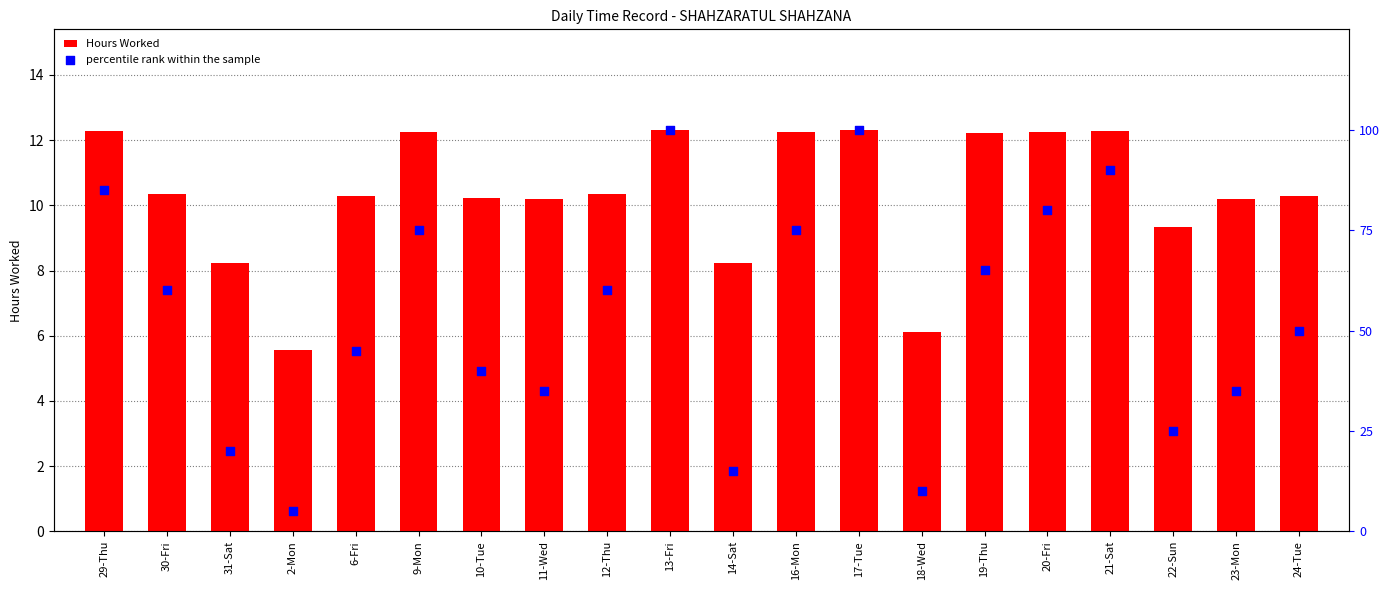

Which series reaches the minimum Y coordinate?

percentile rank within the sample